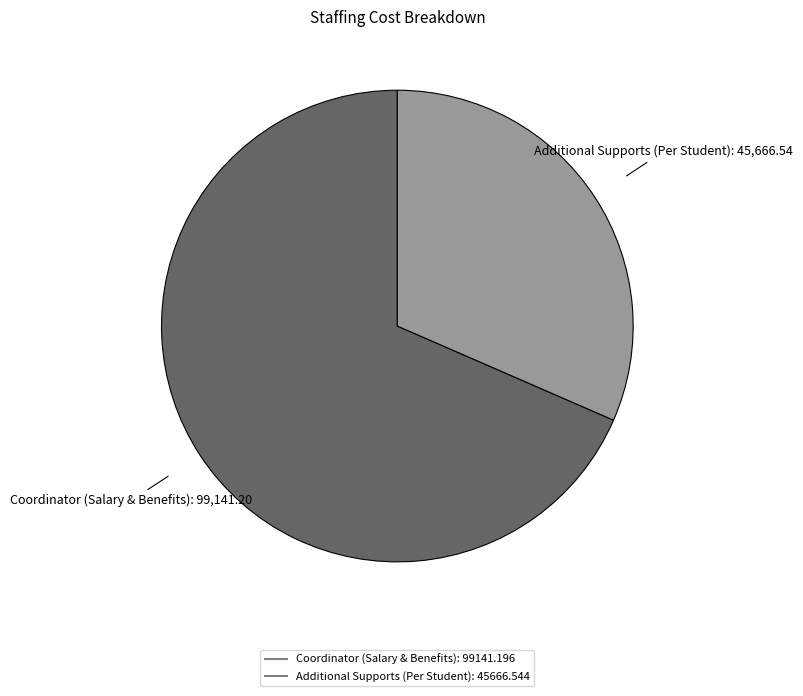

Is it true that Additional Supports (Per Student) is 40% of the pie?

False